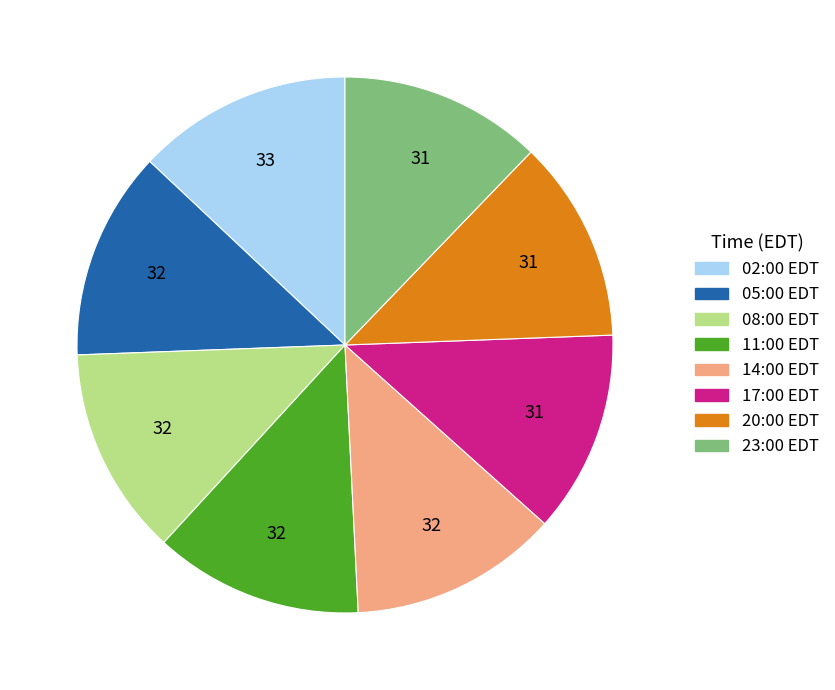

Is there a majority slice in this chart?

No